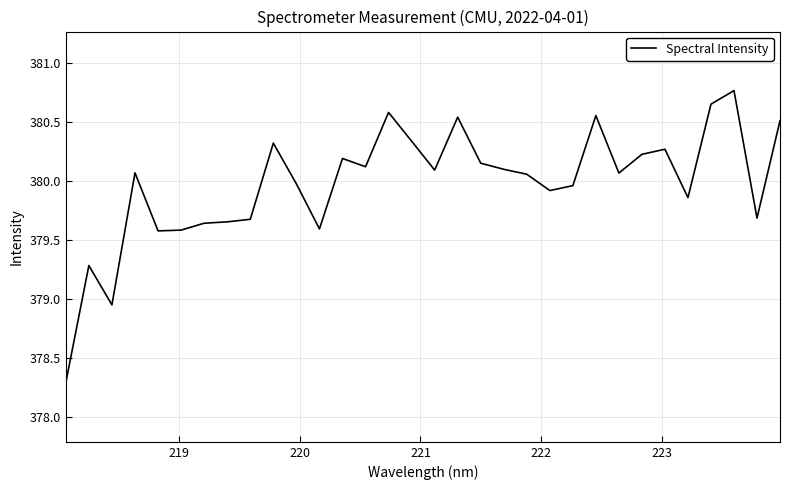

What is the greatest value displayed?

380.8